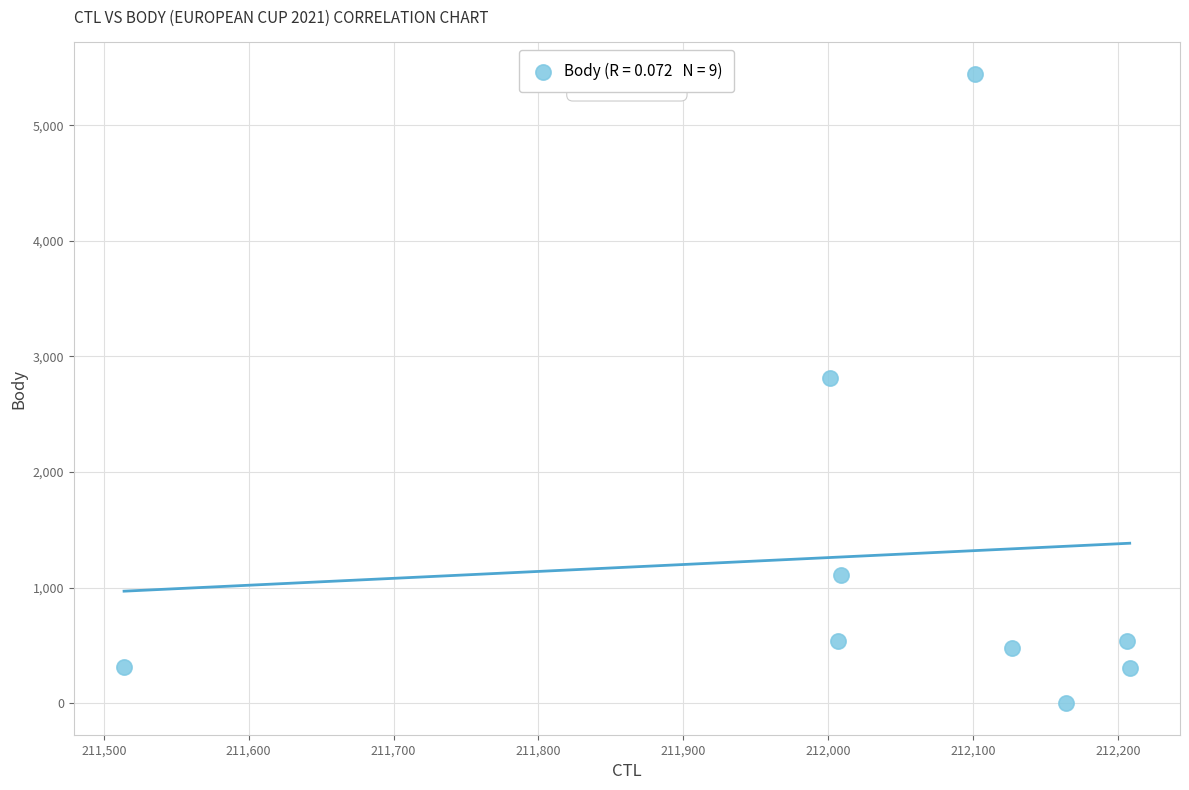

What is the average X value?

212037